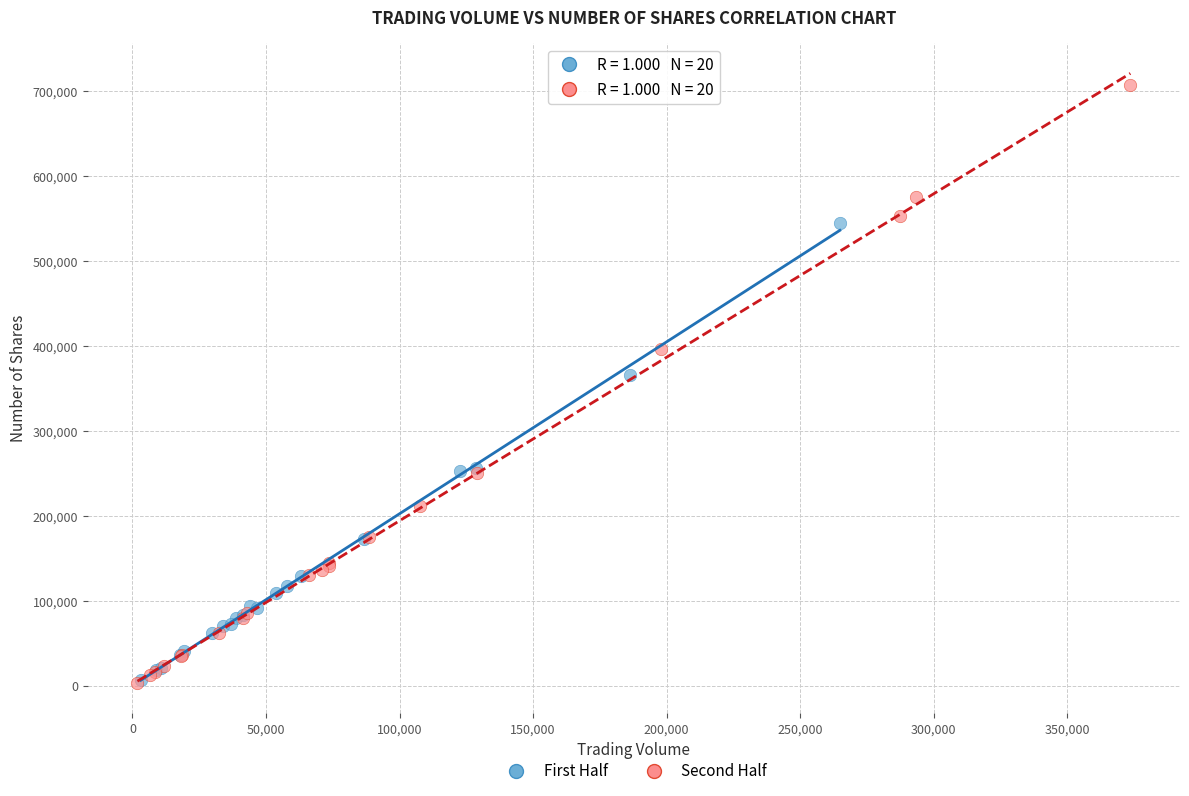

Which series has the widest spread of Y values?

Second Half